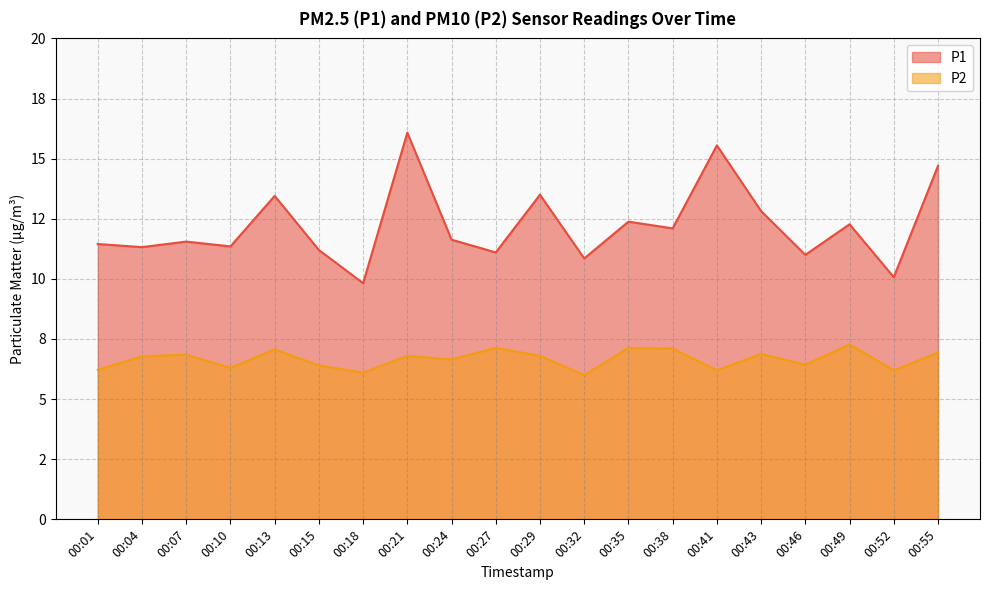

True or false: P2 has a value of 6.3 at 00:10.

True